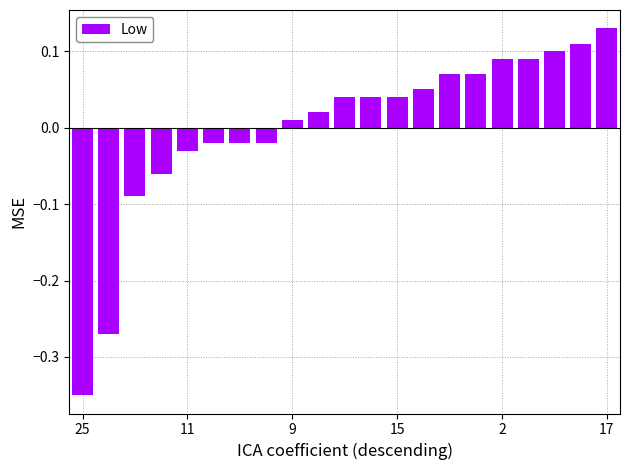

What is the difference between the second highest and minimum values?

0.5